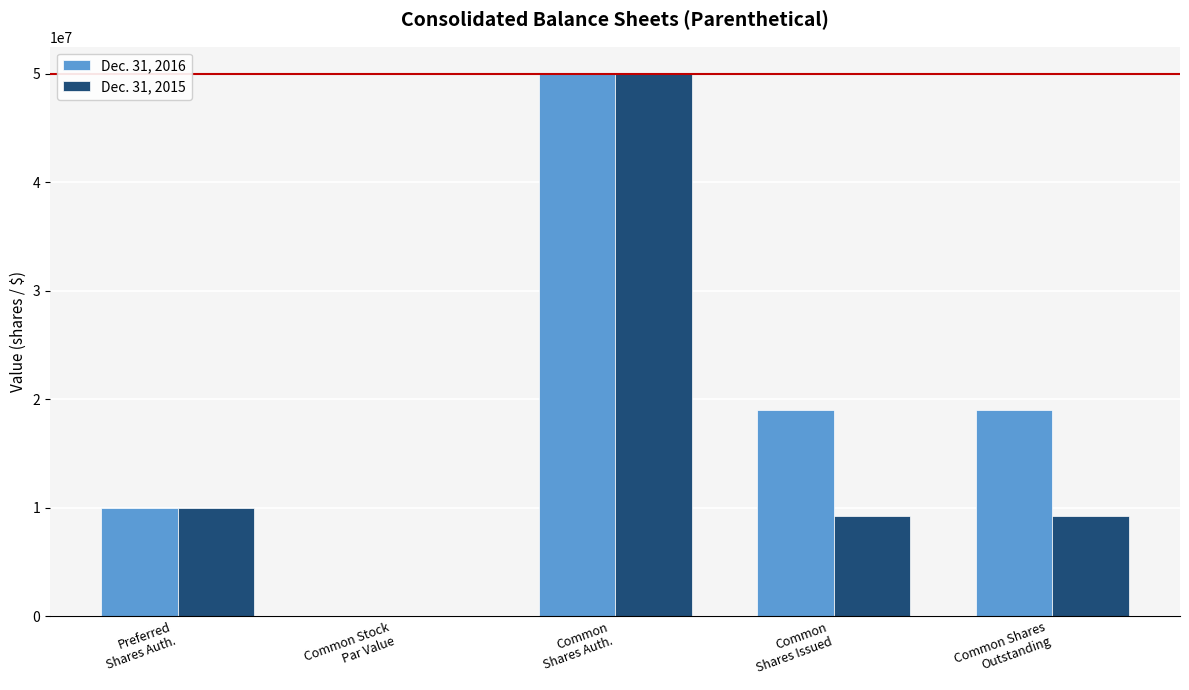

Is the value of Dec. 31, 2016 at Preferred
Shares Auth. greater than the value of Dec. 31, 2015 at Common Stock
Par Value?

Yes